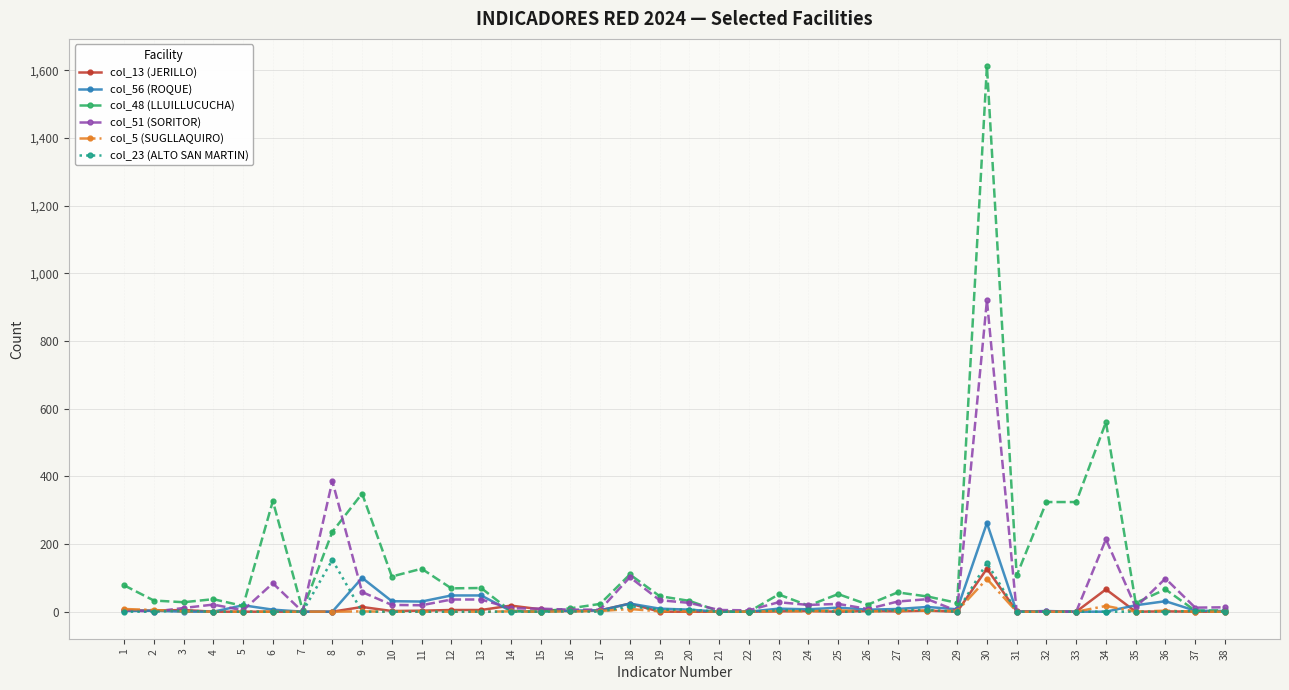

What is the total value across all series at 25?

91